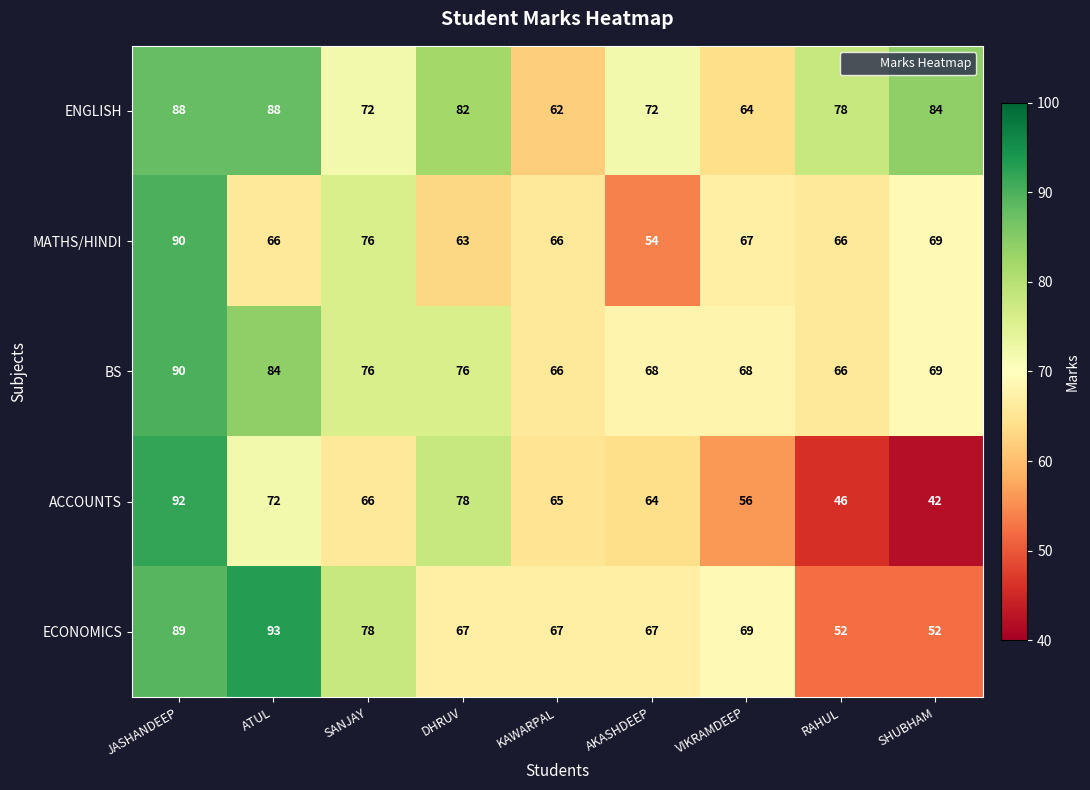

The value of ENGLISH at SHUBHAM is 52. True or false?

False